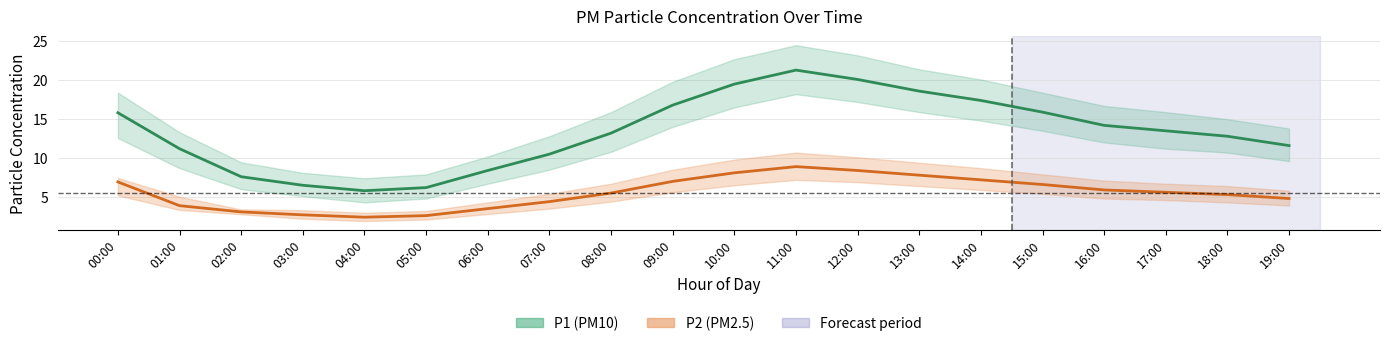

Which series changed the most between 05:00 and 11:00?

P1 (PM10)